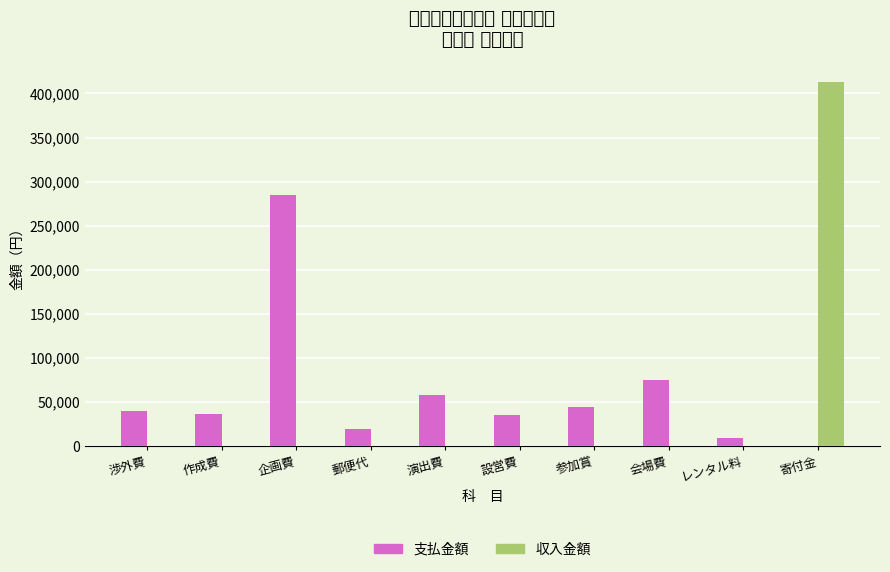

The 支払金額 series shows 34760 at 設営費. True or false?

True